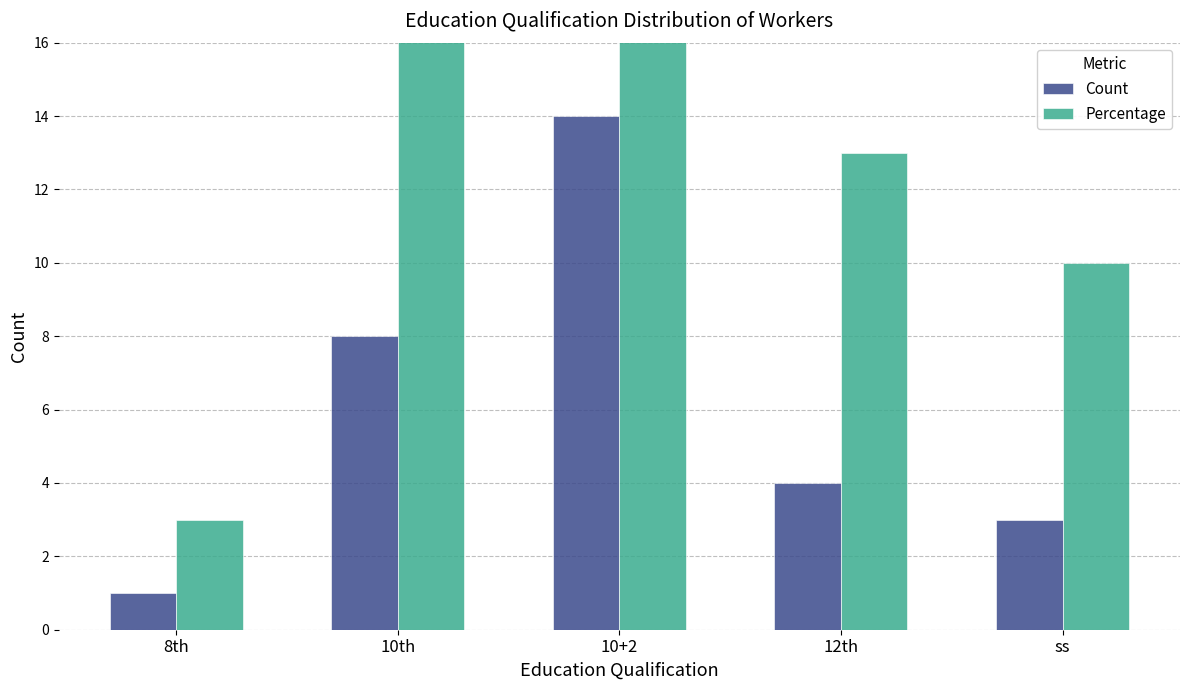

What are all the series names shown in the legend?

Count, Percentage